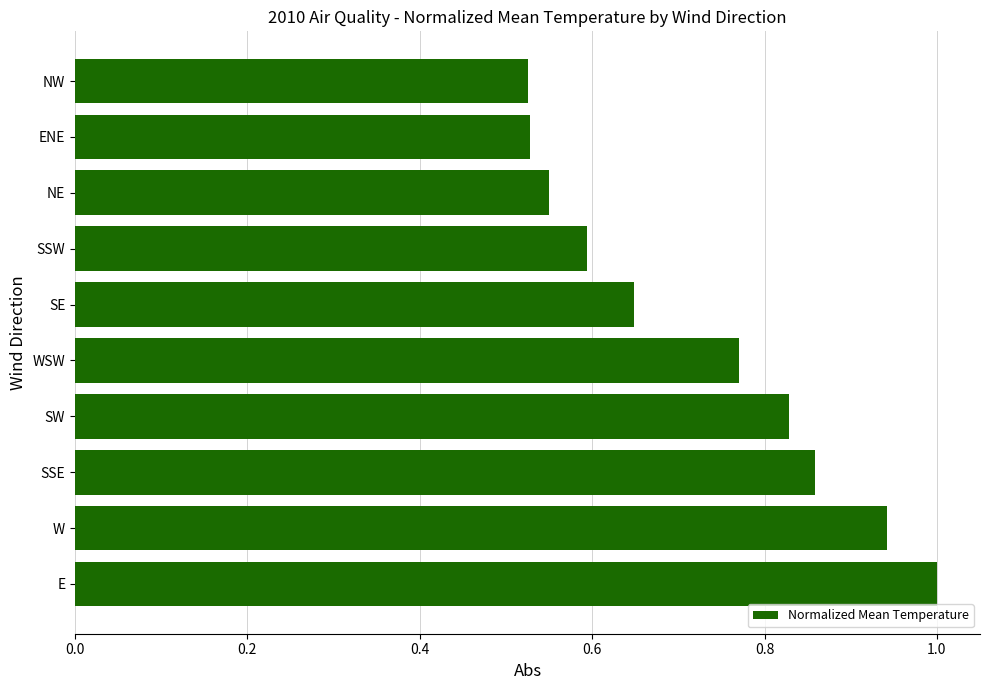

What is the average value?

0.7